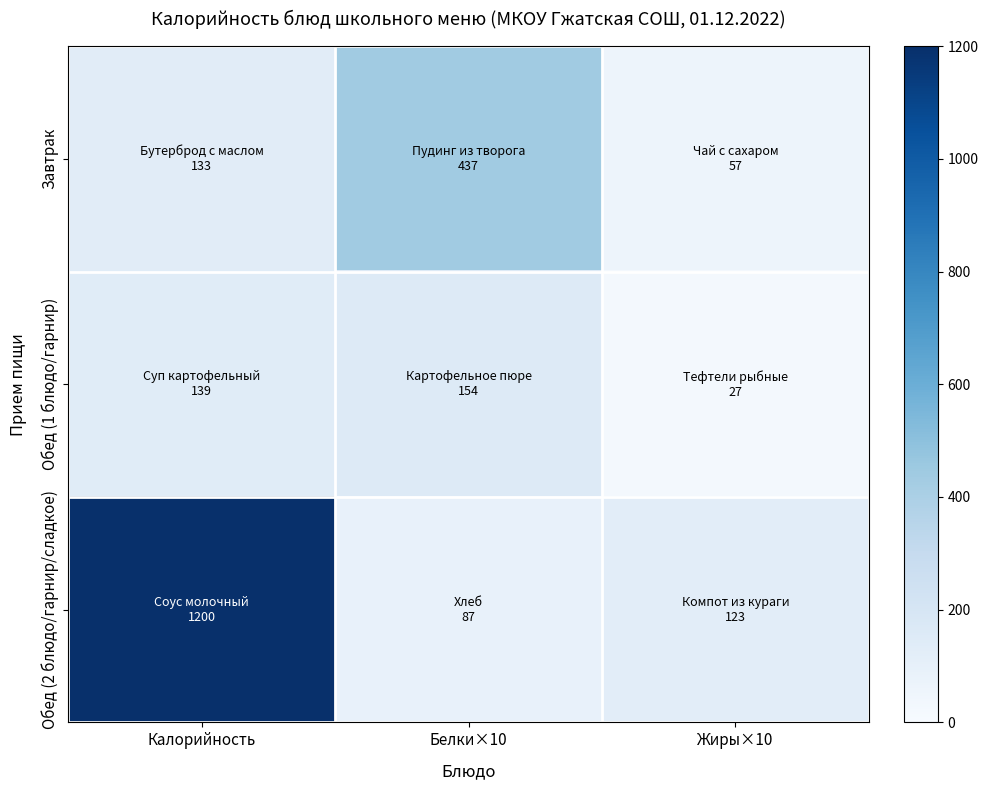

Reading left to right, what are all the values shown in this chart?

Завтрак: Калорийность=133	Белки×10=437	Жиры×10=57
Обед (1 блюдо/гарнир): Калорийность=139	Белки×10=154	Жиры×10=27
Обед (2 блюдо/гарнир/сладкое): Калорийность=1200	Белки×10=87	Жиры×10=123